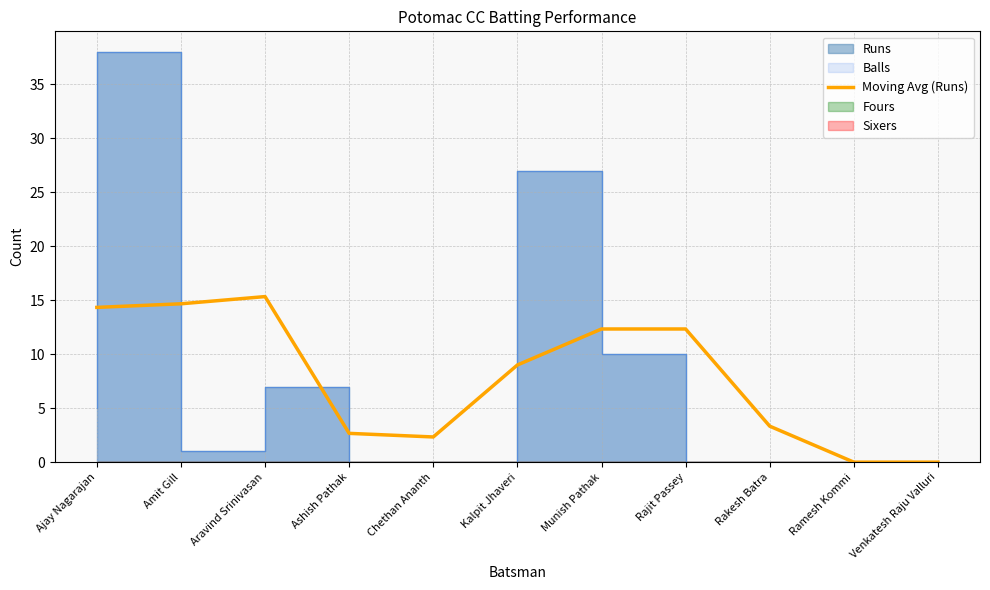

What is the ratio of the value at Aravind Srinivasan to the value at Rajit Passey?

1.2